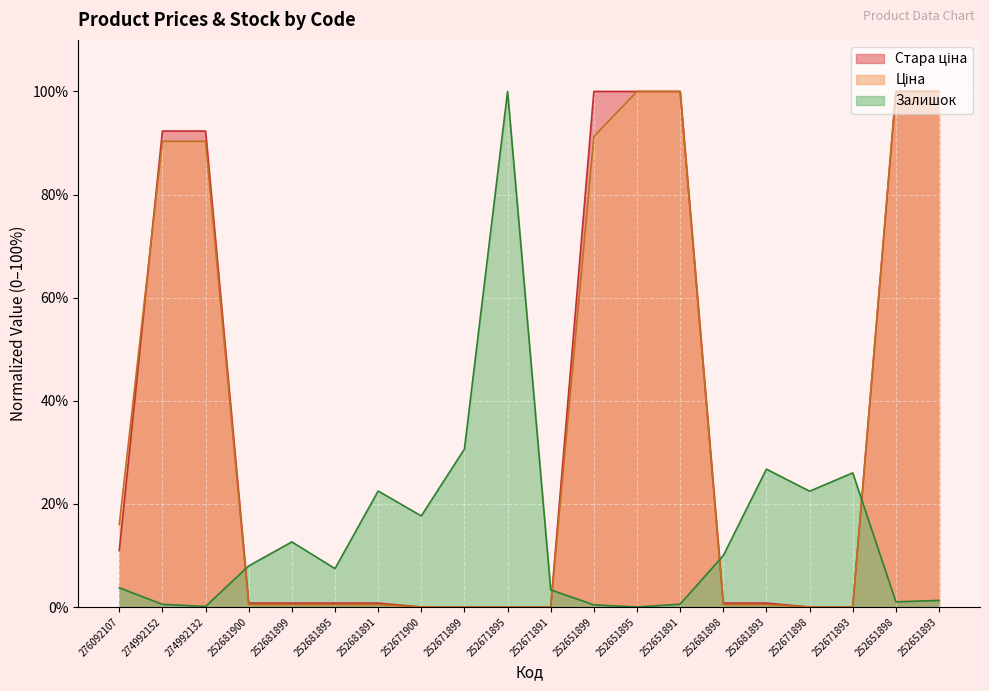

Reading left to right, list all the values displayed in this chart.

Ціна: 16.0	90.3	90.3	0.5	0.5	0.5	0.5	0.0	0.0	0.0	0.0	91.3	100.0	100.0	0.5	0.5	0.0	0.0	100.0	100.0
Стара ціна: 10.9	92.3	92.3	0.8	0.8	0.8	0.8	0.0	0.0	0.0	0.0	100.0	100.0	100.0	0.8	0.8	0.0	0.0	100.0	100.0
Залишок: 3.7	0.5	0.1	8.0	12.6	7.5	22.5	17.7	30.6	100.0	3.3	0.4	0.0	0.6	10.0	26.7	22.5	26.0	1.0	1.3